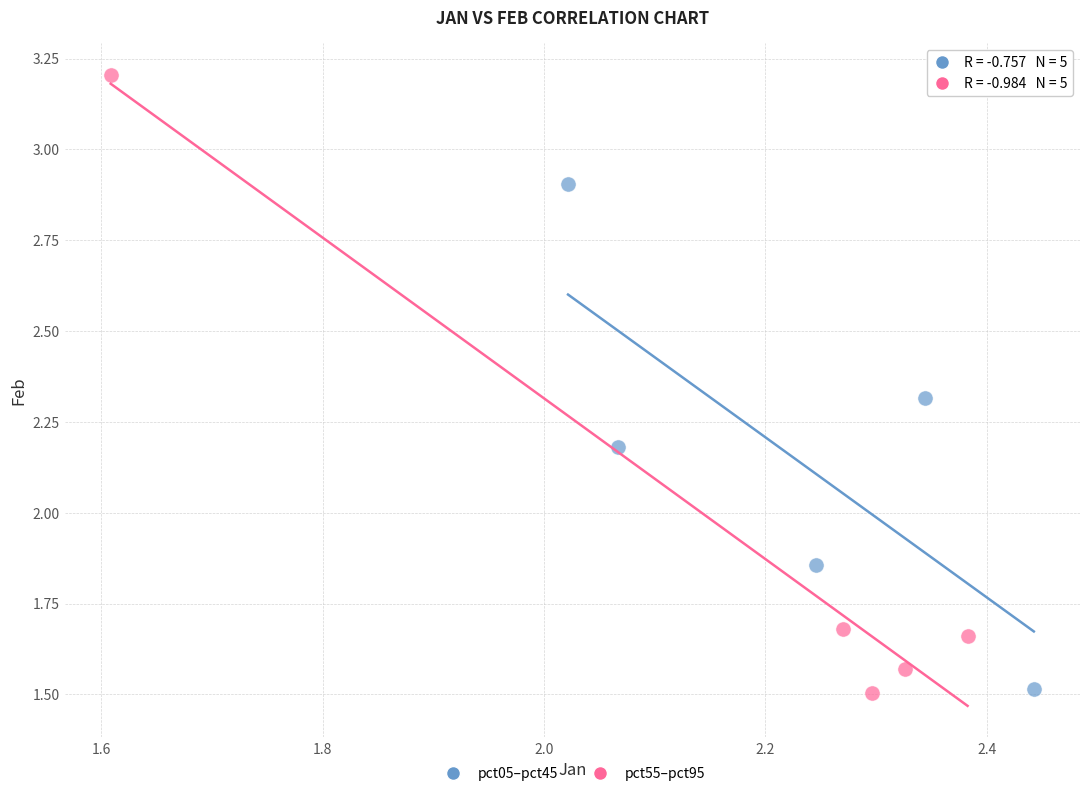

Which series has the largest Y range (max minus min)?

pct55–pct95